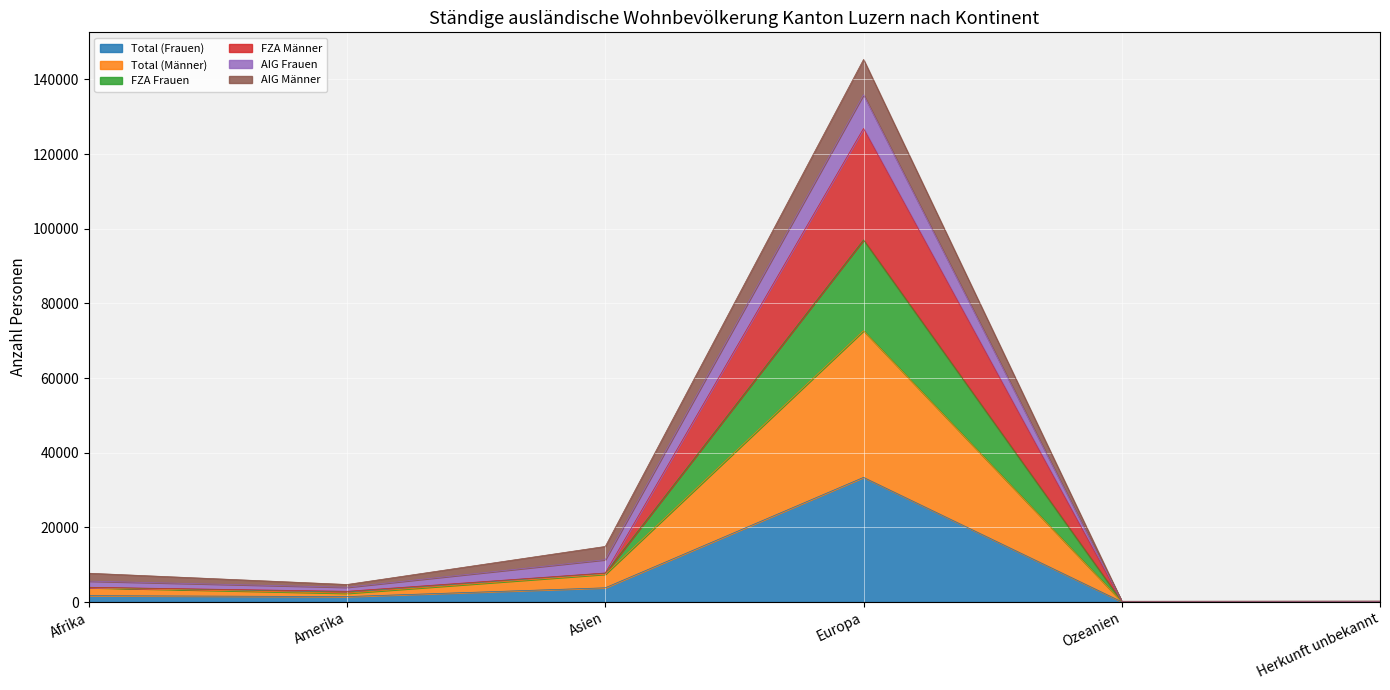

What is the highest value of the Total (Frauen) series?

33392